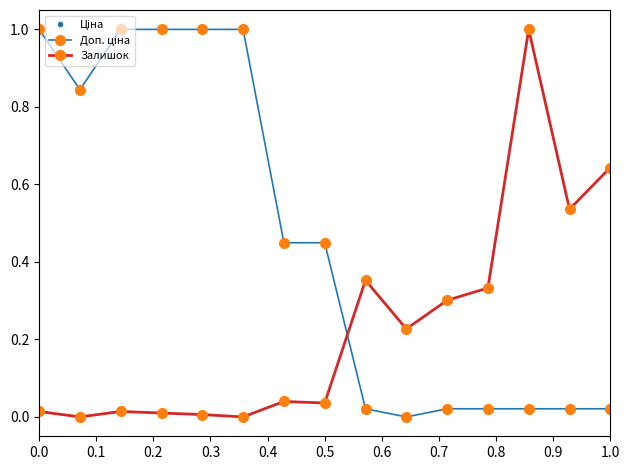

Does the chart have visible grid lines?

No